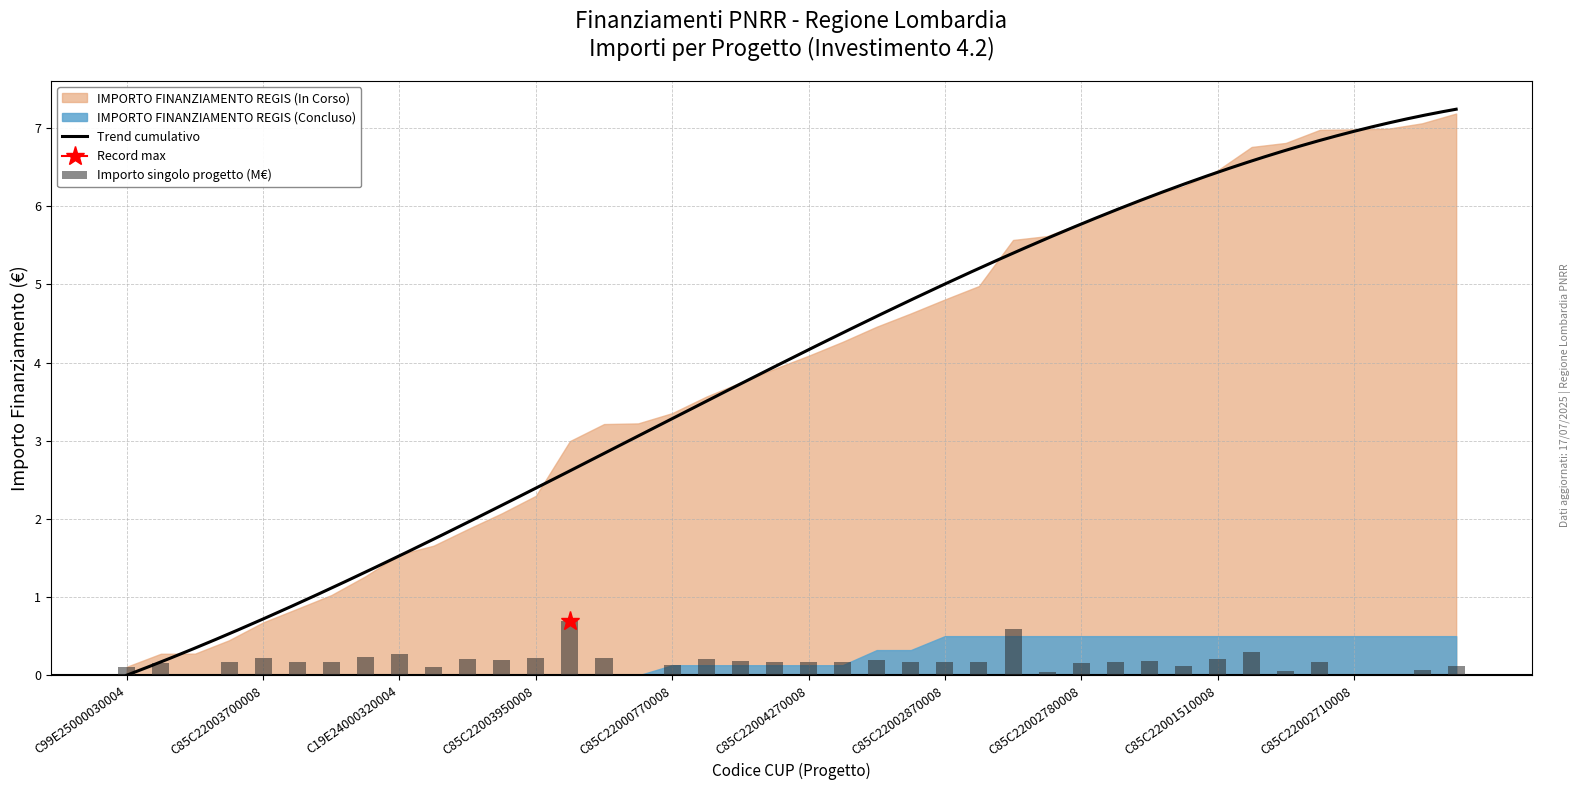

How many categories are shown in the chart?

40